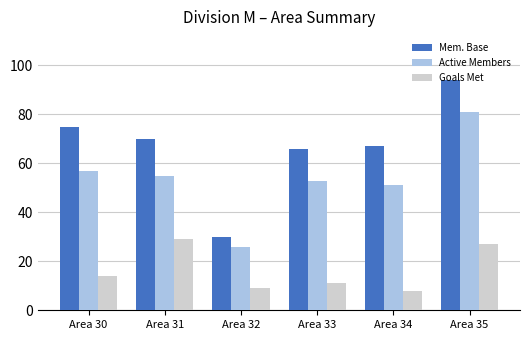

What is the value of the Mem. Base bar at the 6th from the left?

94